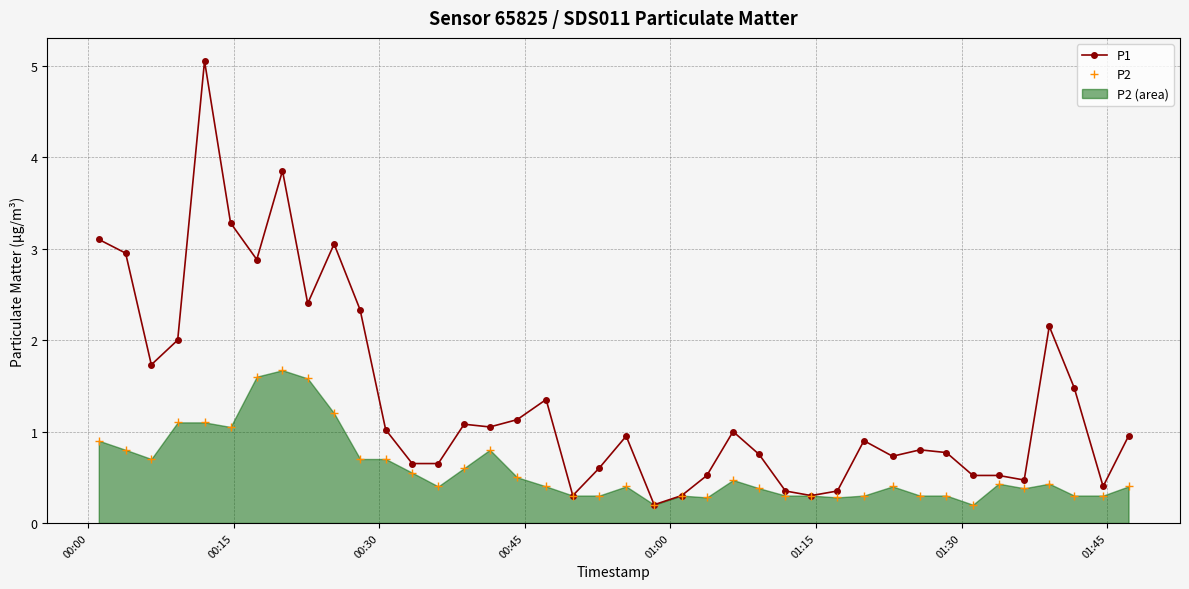

Does the chart have visible grid lines?

Yes